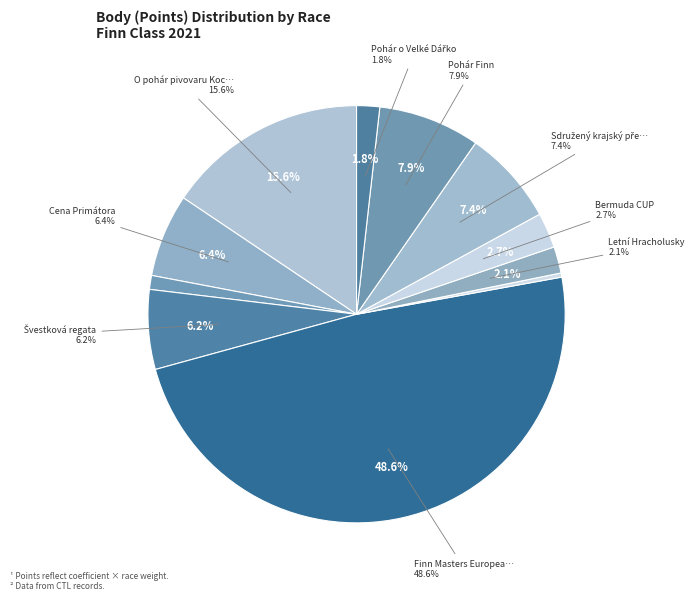

To the nearest percent, what is the difference between the largest and smallest slice percentages?

48%